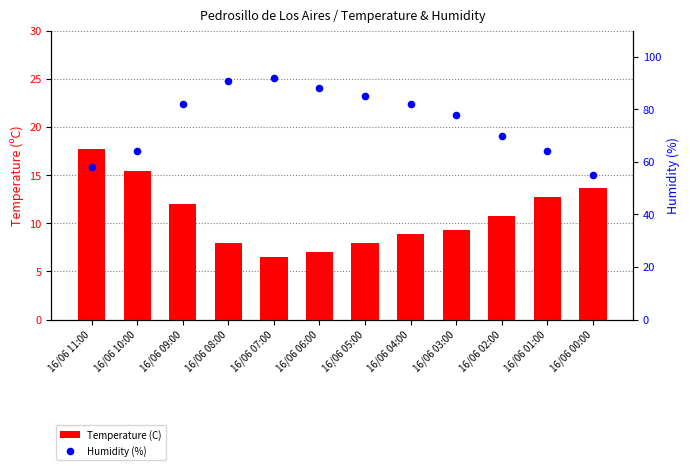

Is the value of Temperature (C) at 16/06 01:00 greater than the value of Humidity (%) at 16/06 08:00?

No